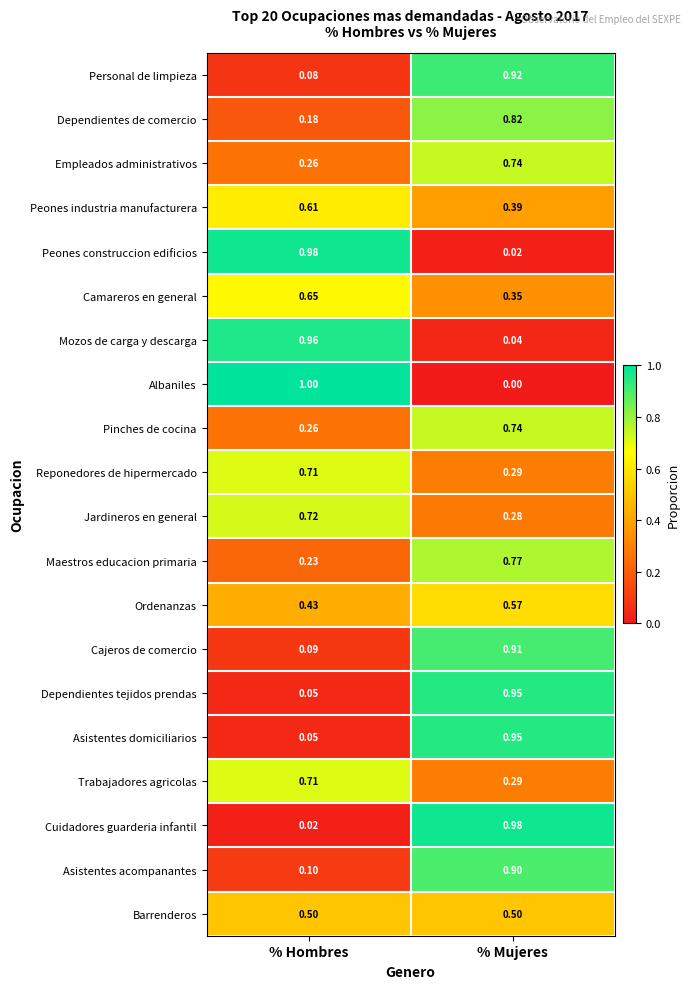

Where is Dependientes de comercio nearest to the value 0?

% Hombres